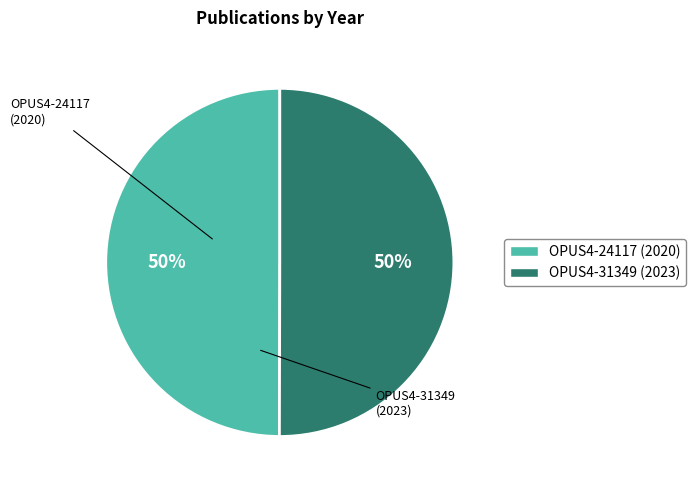

How many segments does this pie chart have?

2